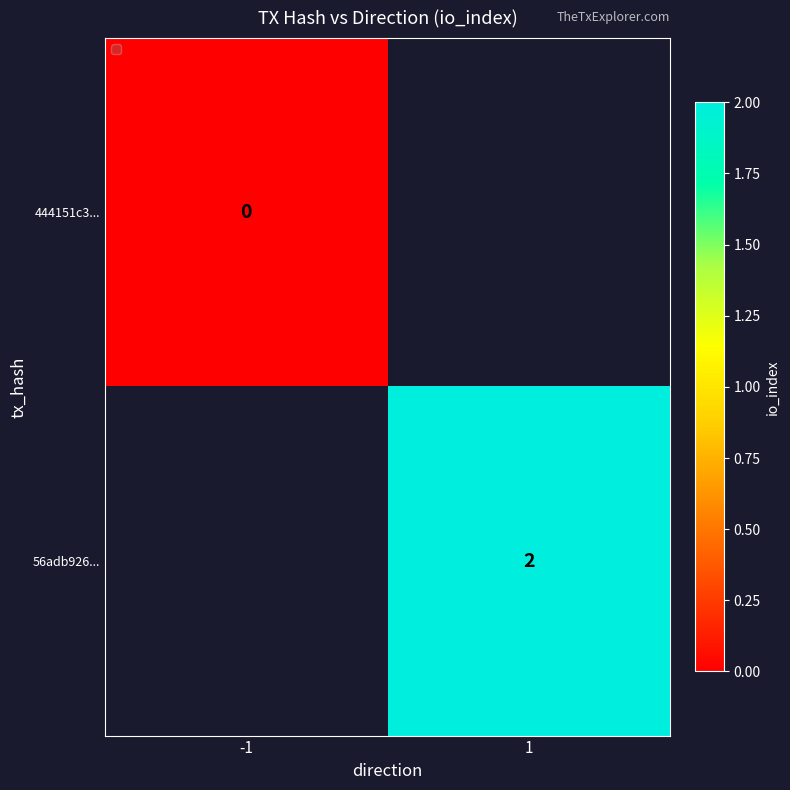

The 56adb926... series shows 2 at 1. True or false?

True